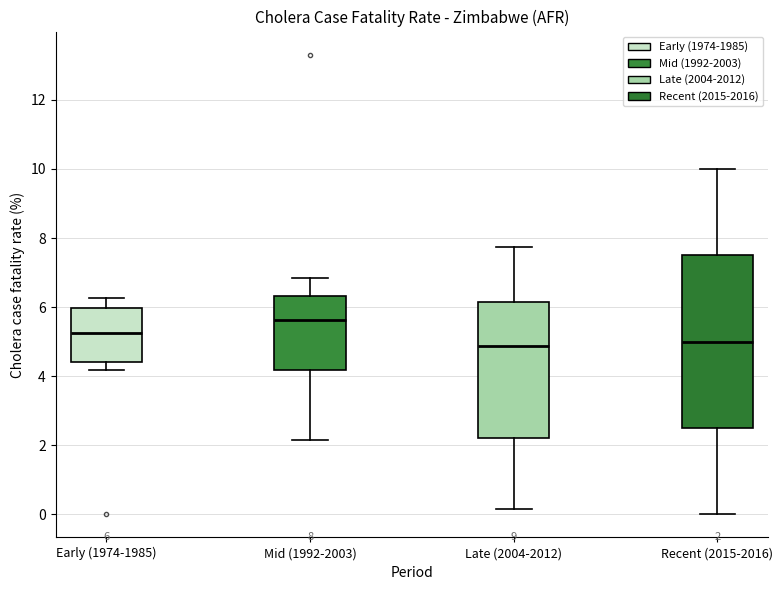

Which box is the tallest, from its lower edge to its upper edge?

Recent (2015-2016)